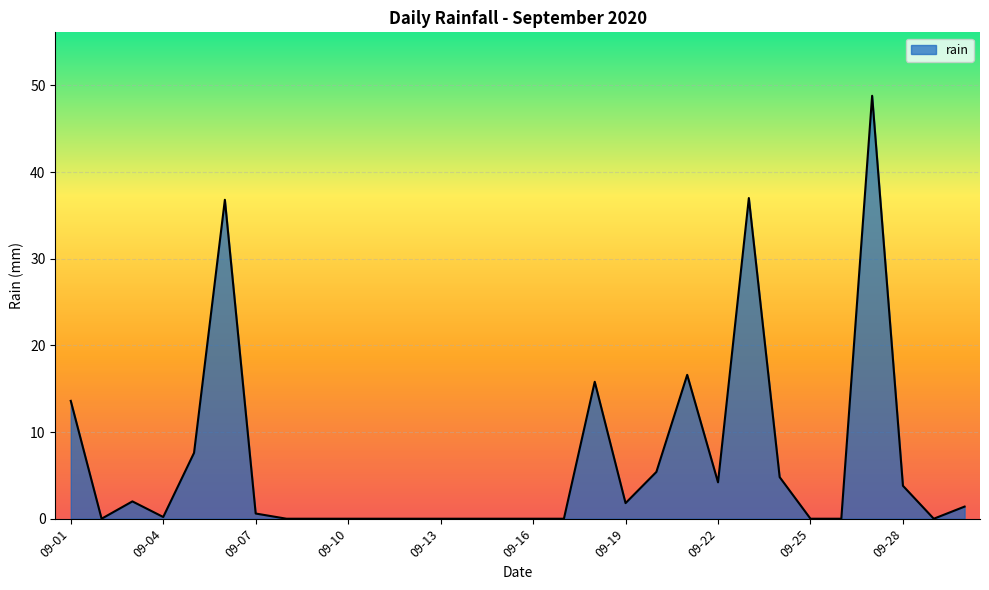

What is the difference between the maximum and minimum values?

48.8